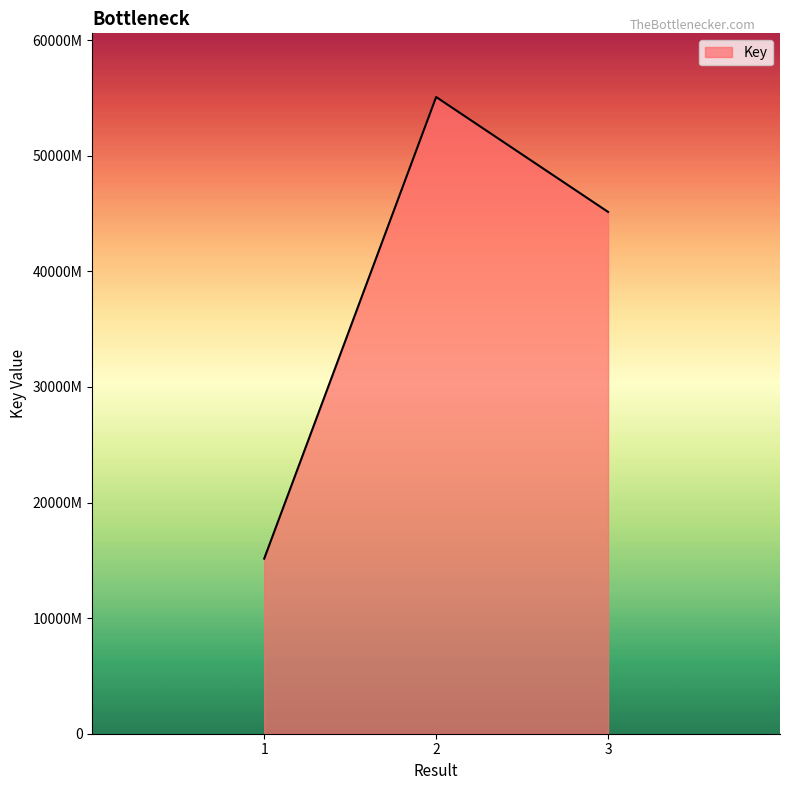

Rank the categories by value from lowest to highest.

1, 3, 2